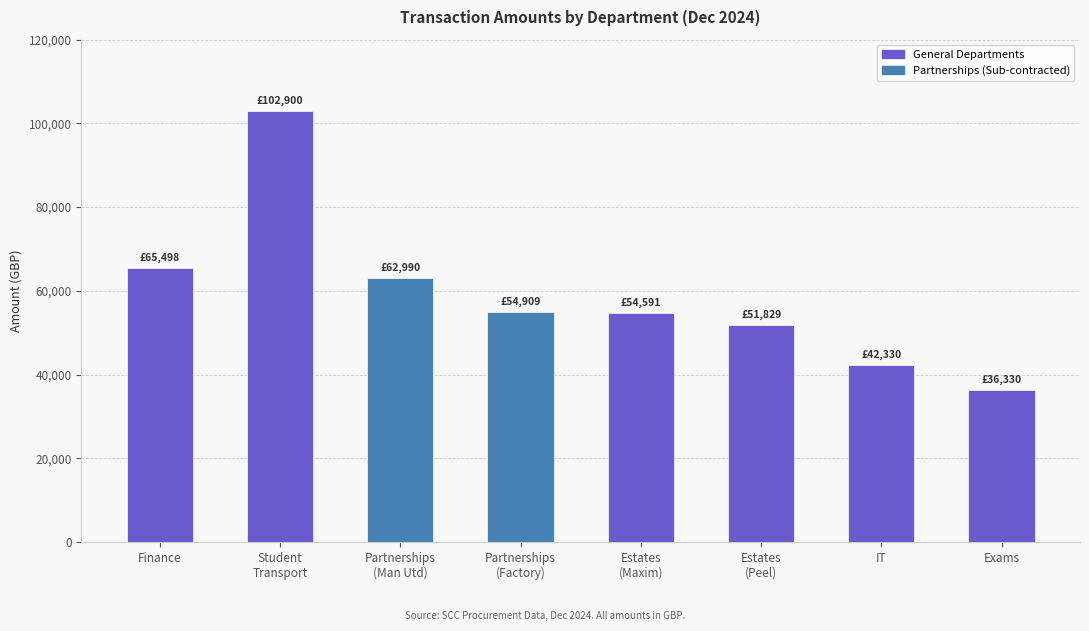

What is the change in value from Student
Transport to Estates
(Maxim)?

-48308.6